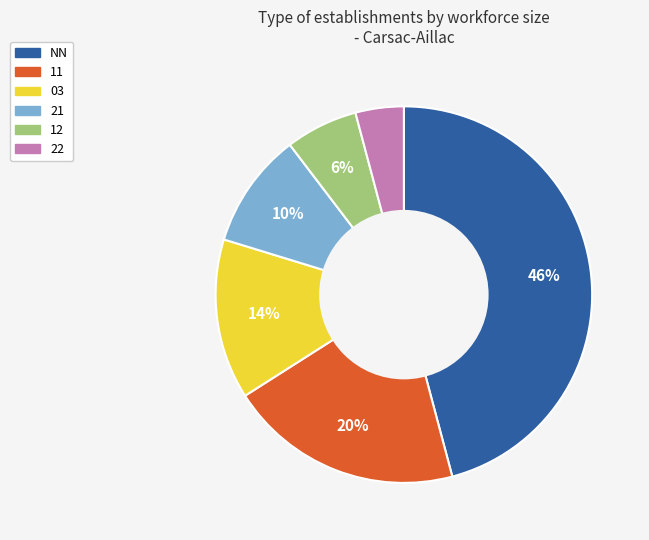

Does any single category account for the majority?

No